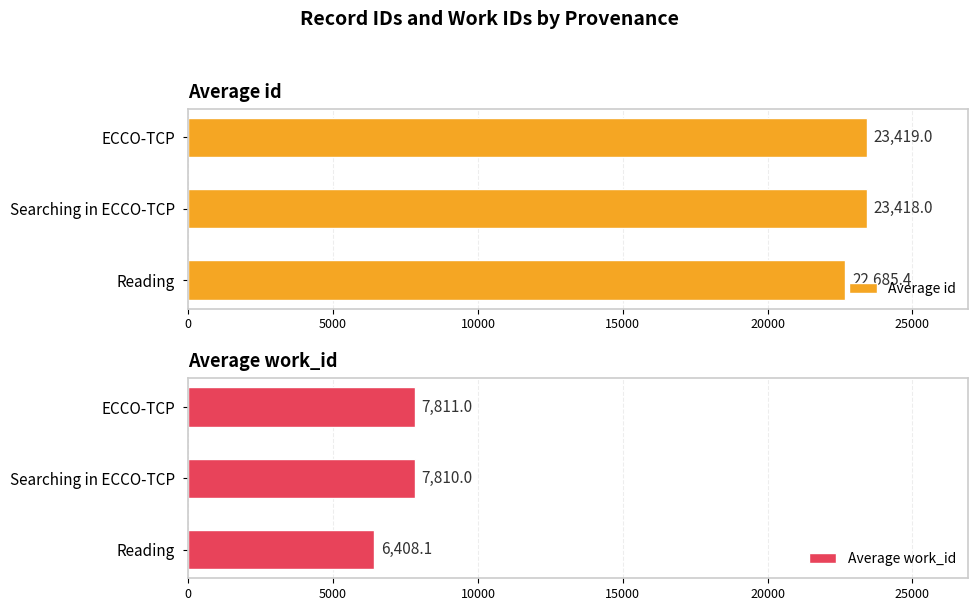

How many data points does each series have?

3